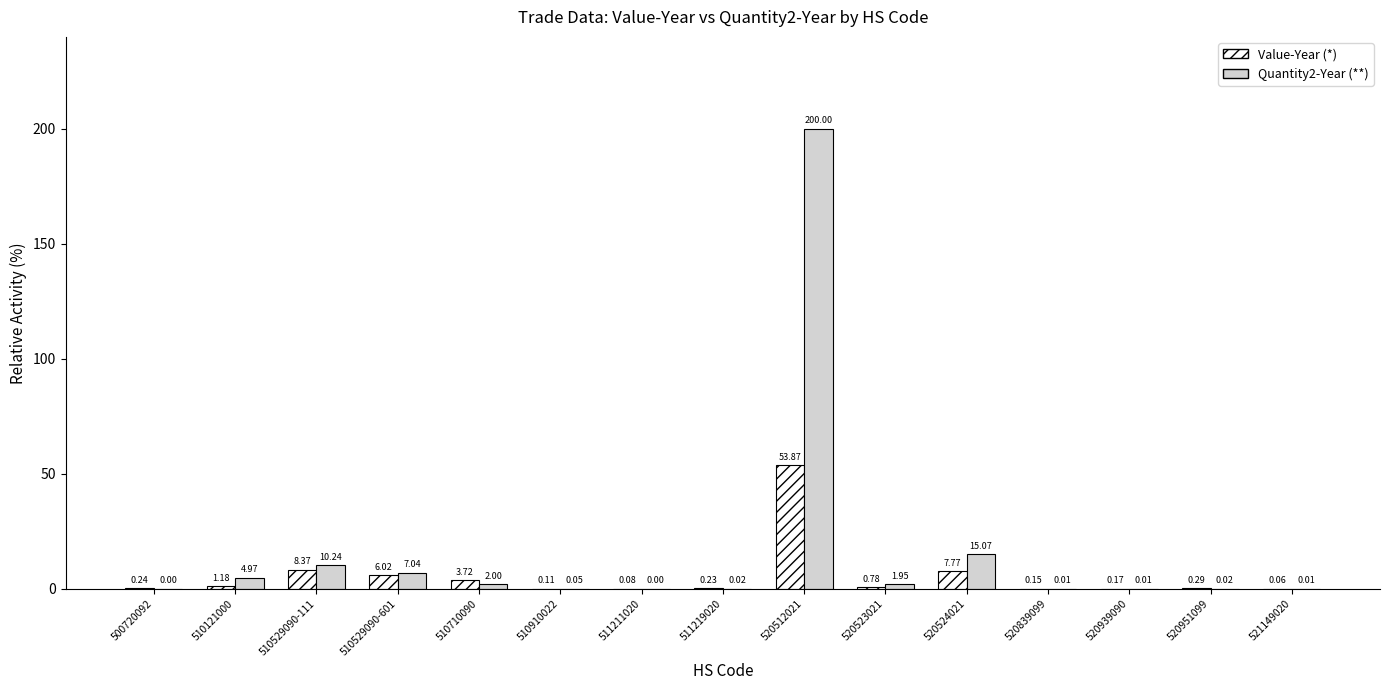

Which label corresponds to the largest value in the chart?

520512021